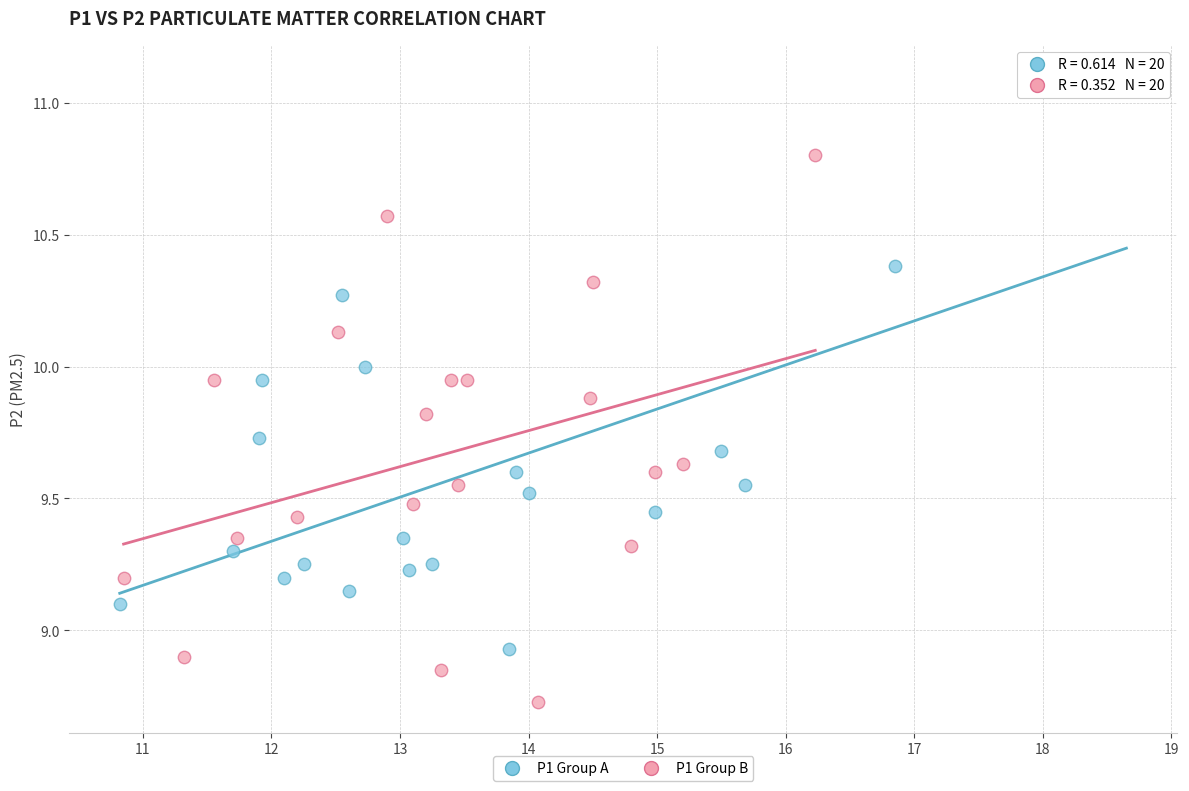

Which series reaches the minimum Y coordinate?

P1 Group B